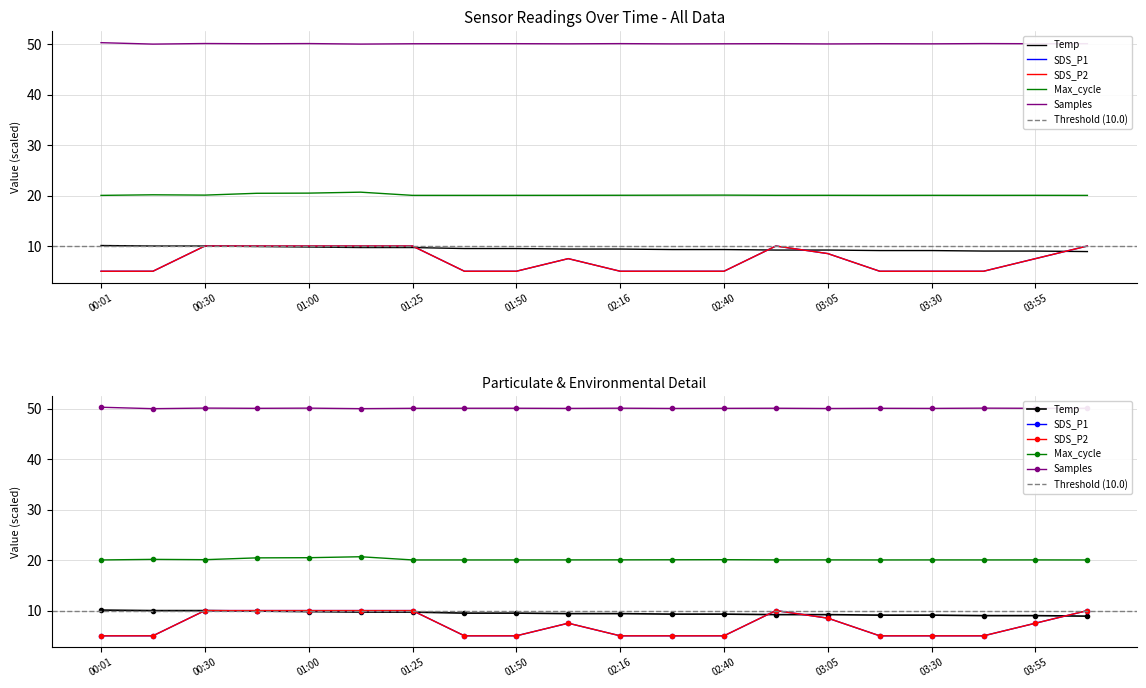

At which category does the chart reach its minimum across all series?

00:01